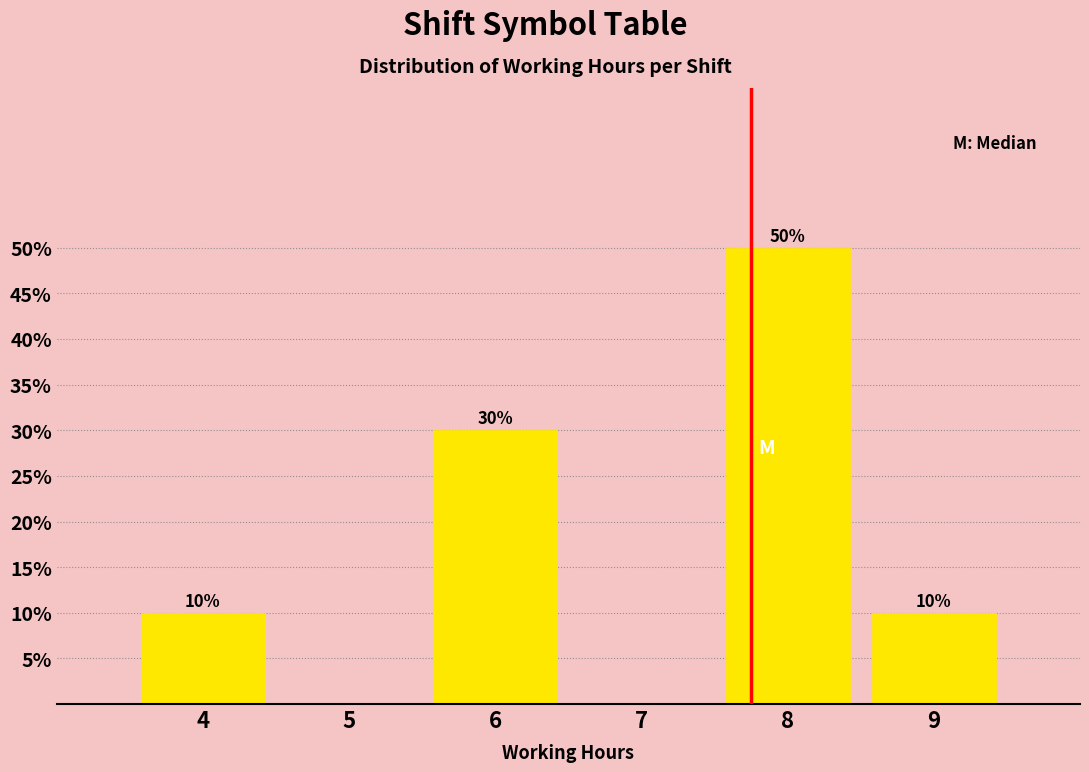

Which range on the x-axis has the tallest bar?

7.5 to 8.5